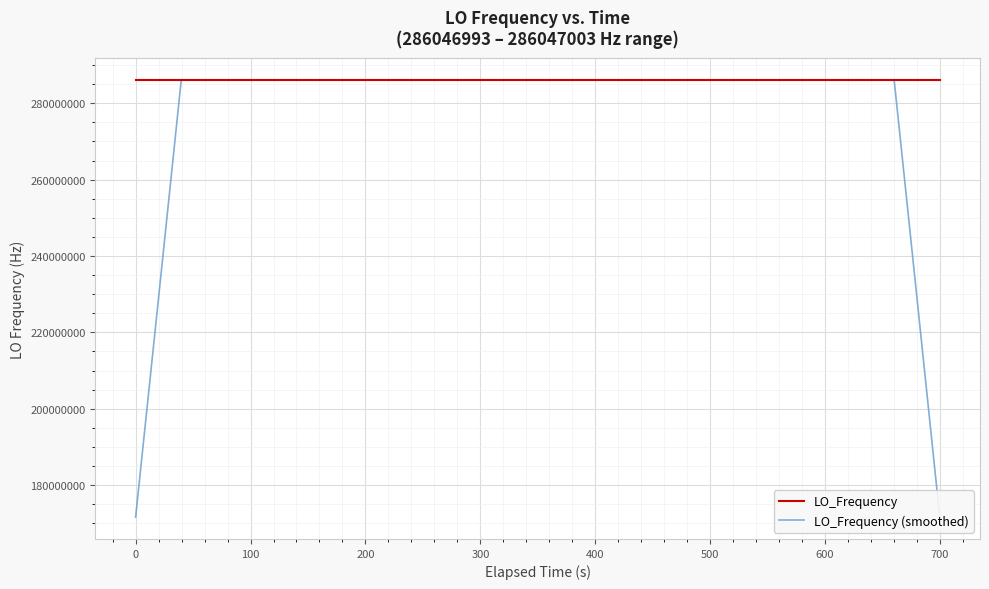

Where do LO_Frequency (smoothed) and LO_Frequency first cross each other?

0 and 100